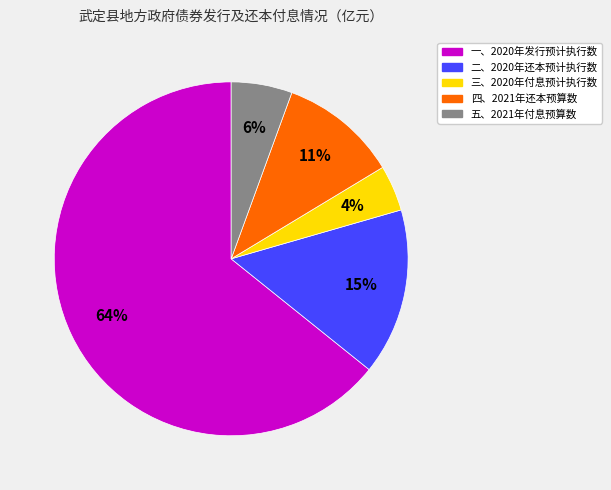

Is the sum of 一、2020年发行预计执行数 and 四、2021年还本预算数 greater than half?

Yes